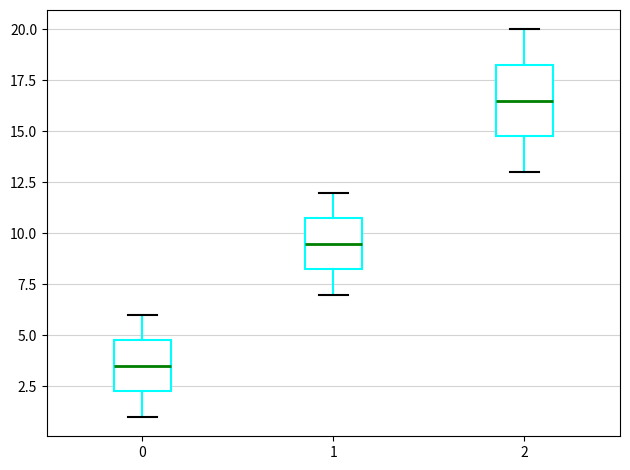

Which box is the tallest, from its lower edge to its upper edge?

2